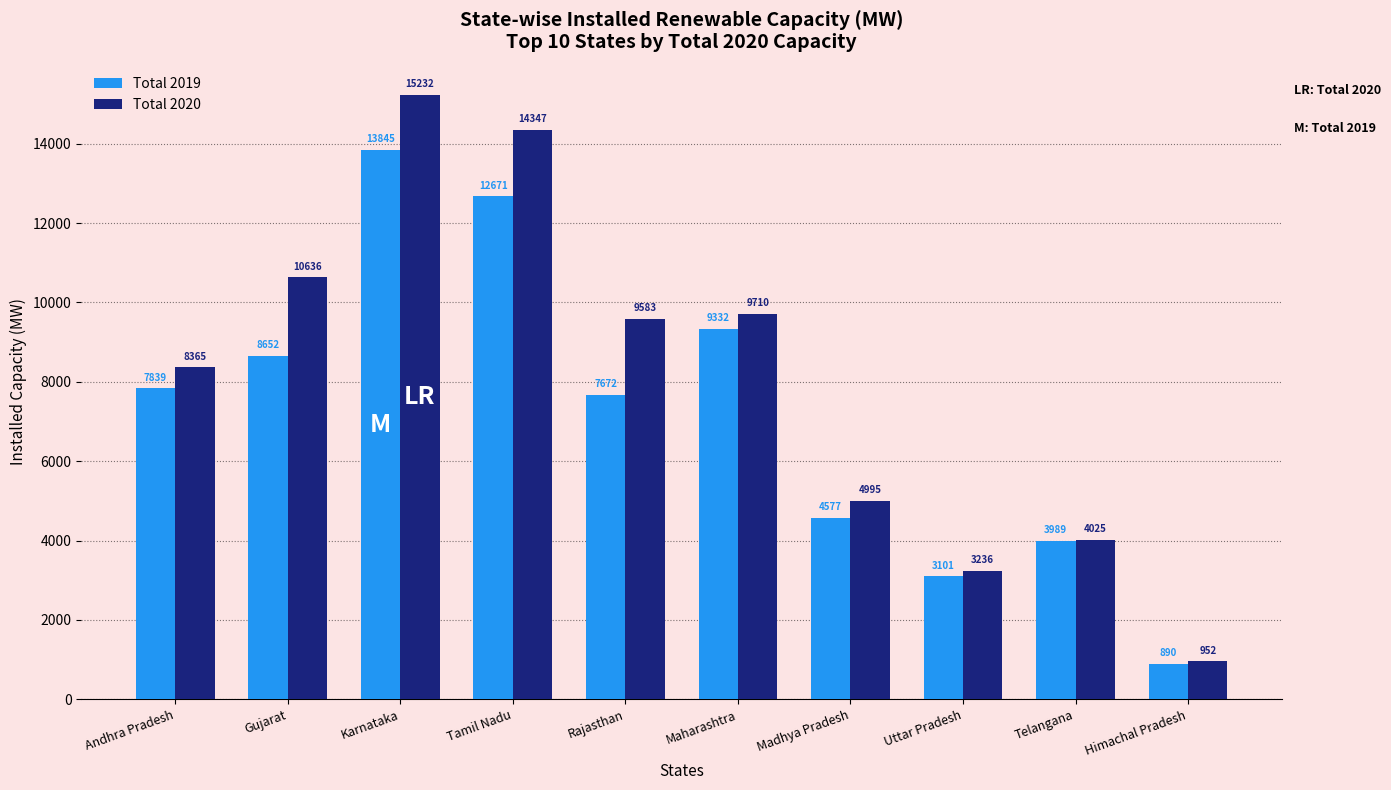

How many series are shown in this chart?

2